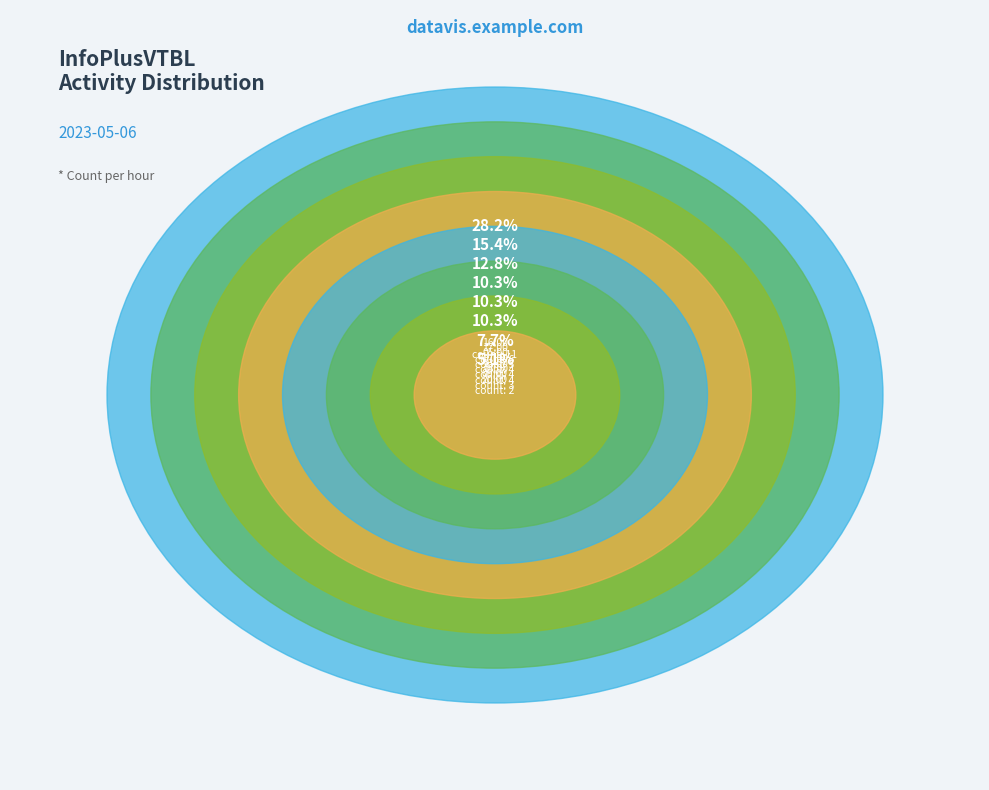

Does any single category account for the majority?

No